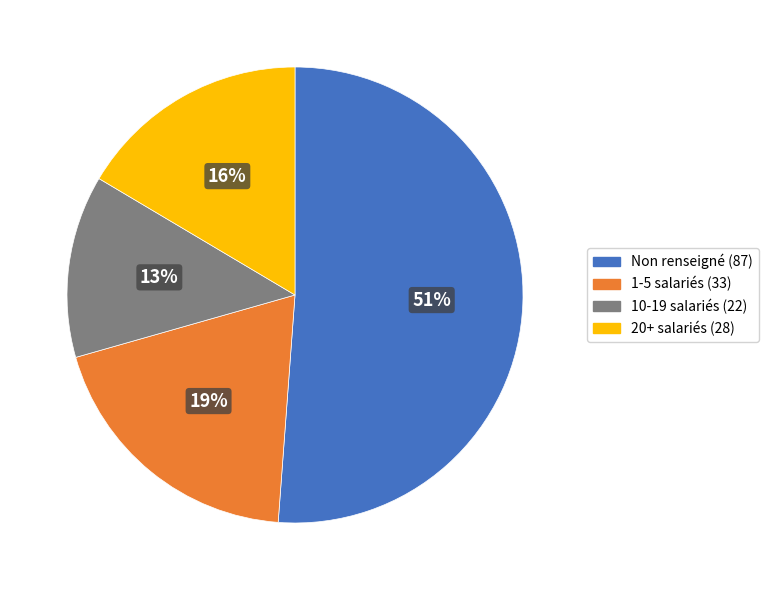

Rank the categories by value from highest to lowest.

Non renseigné (87), 1-5 salariés (33), 20+ salariés (28), 10-19 salariés (22)